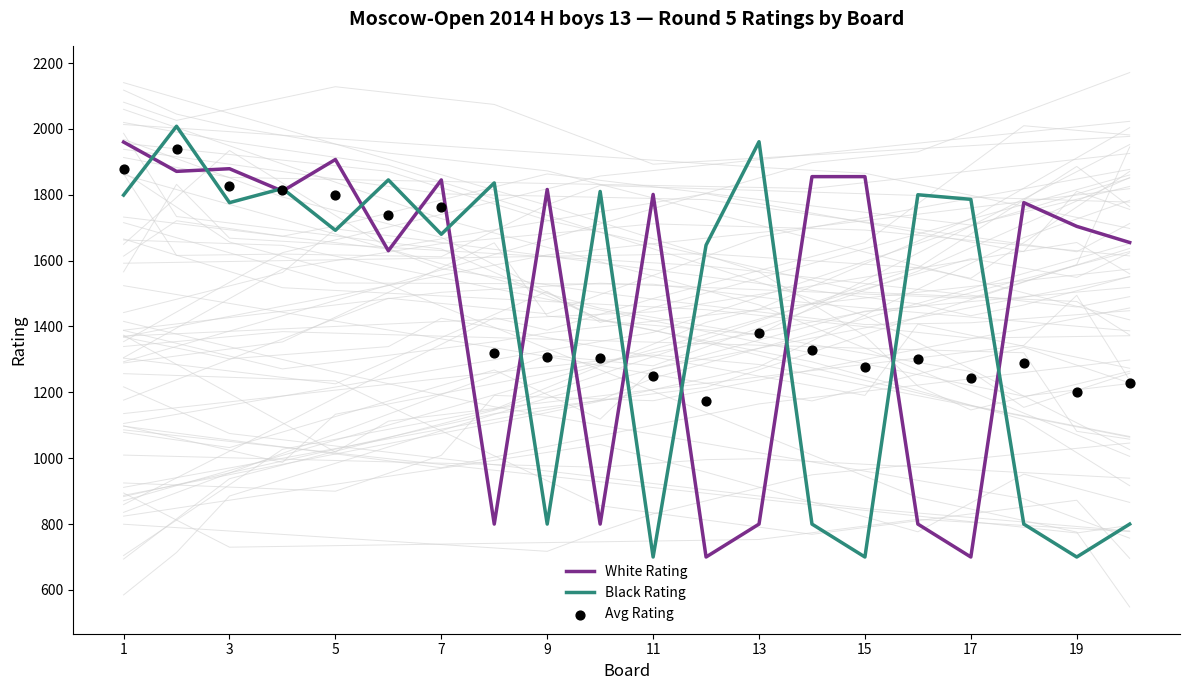

Which series reaches the minimum Y coordinate?

White Rating